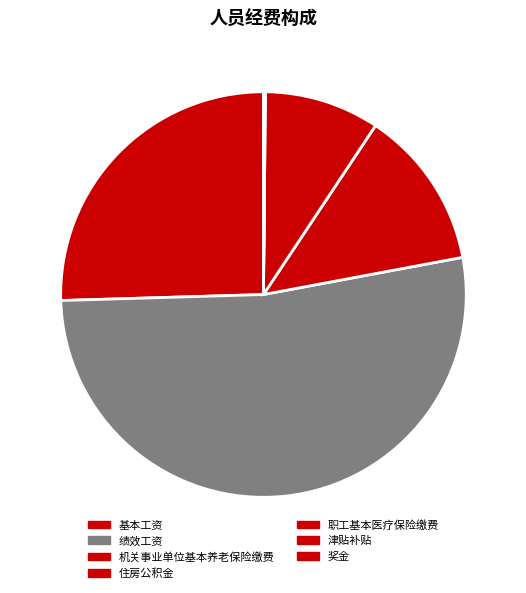

Which has a higher value, 津贴补贴 or 住房公积金?

住房公积金